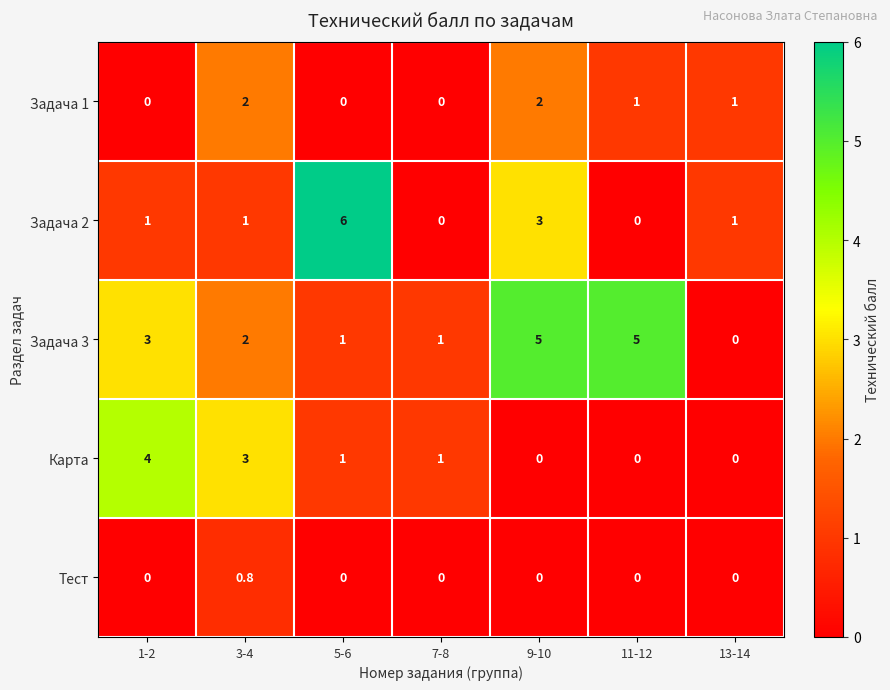

List the series in order of their overall mean, lowest first.

Тест, Задача 1, Карта, Задача 2, Задача 3